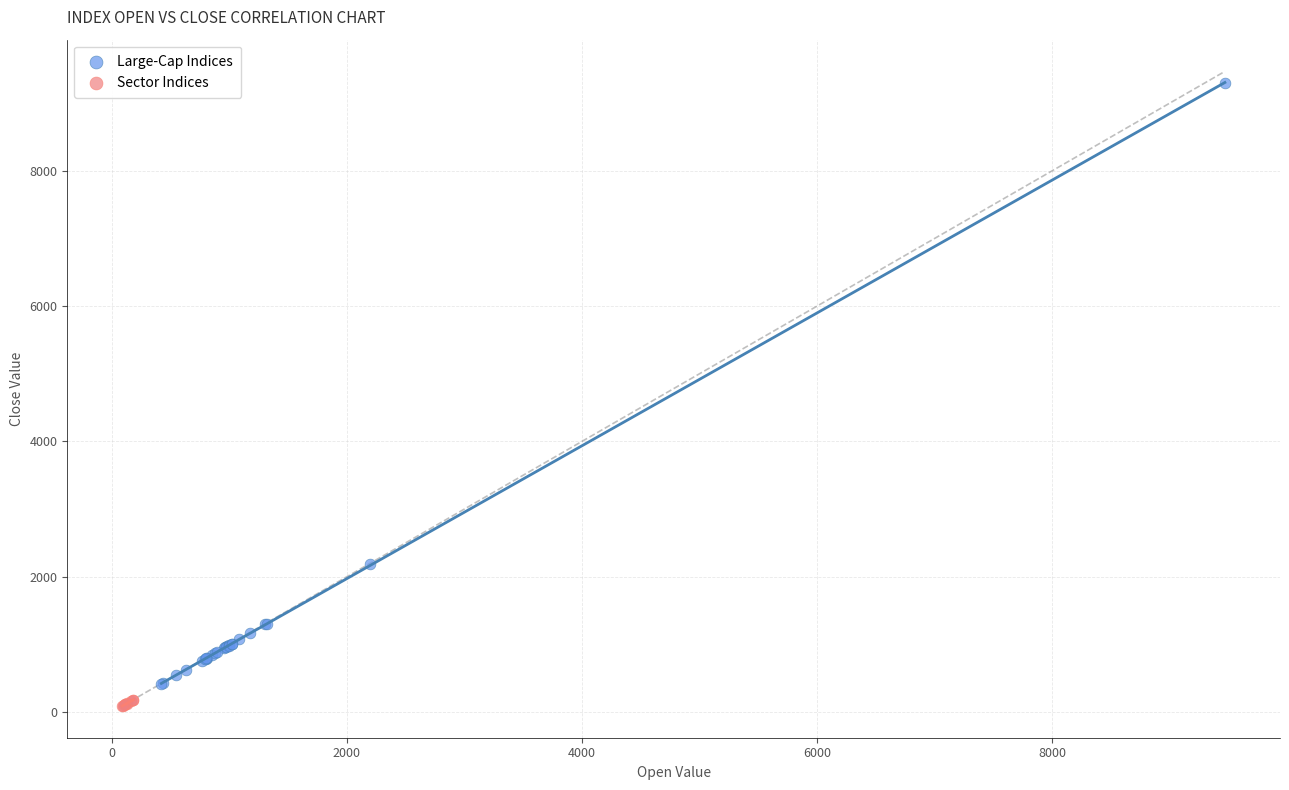

Which series reaches the maximum Y coordinate?

Large-Cap Indices